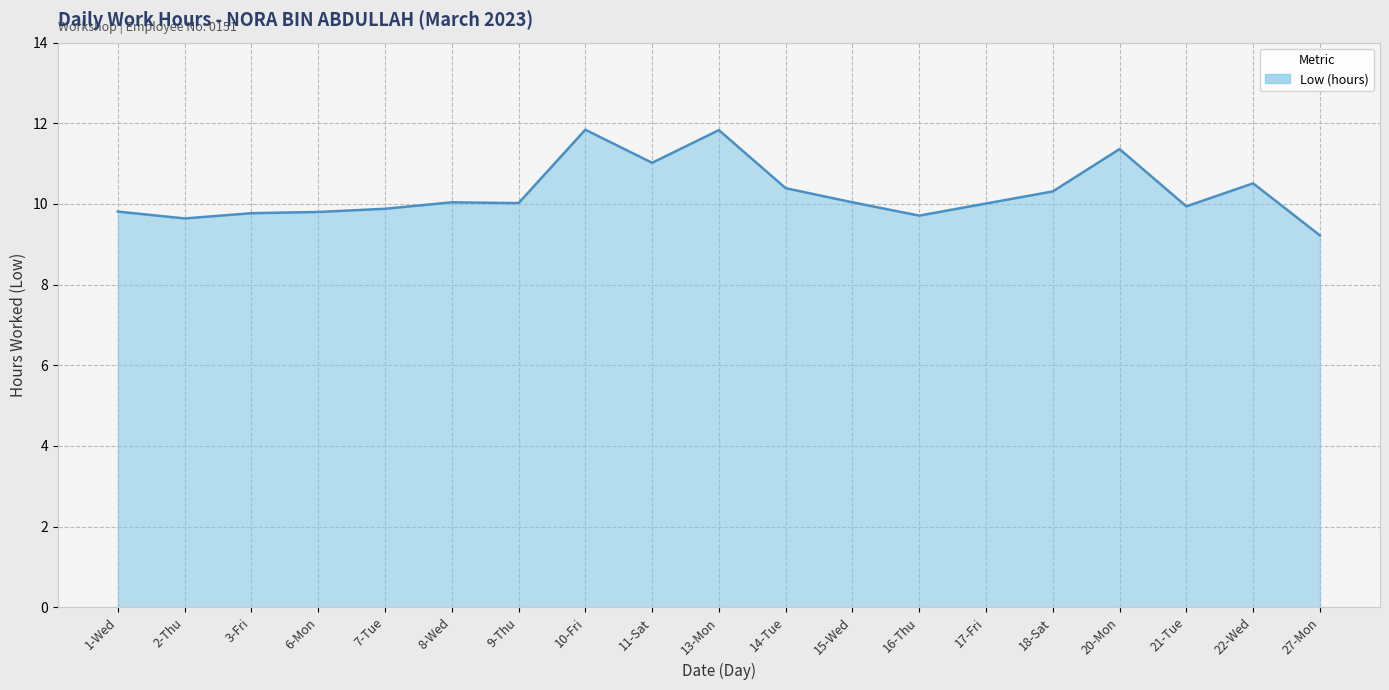

What position from the right is 27-Mon?

1